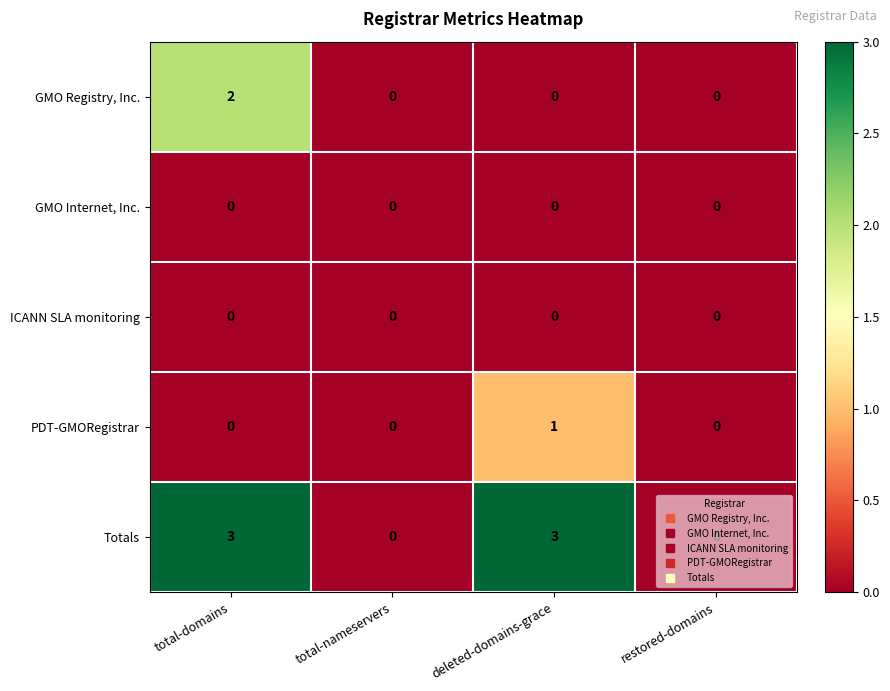

The value of GMO Internet, Inc. at deleted-domains-grace is 0. True or false?

True